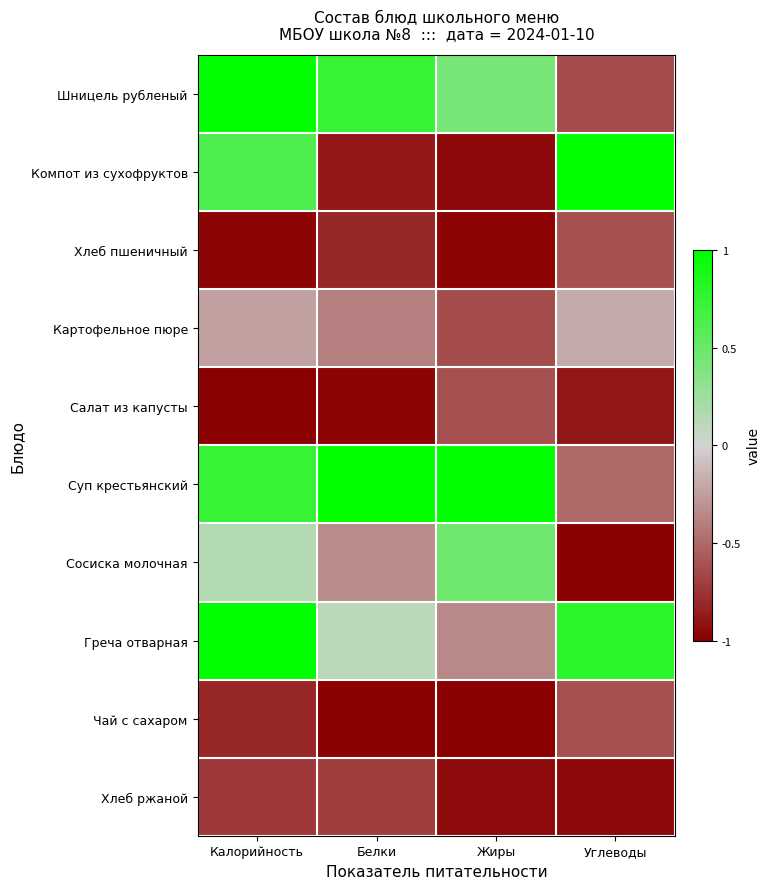

What is the spread (max minus min) of values at Калорийность?

2.0